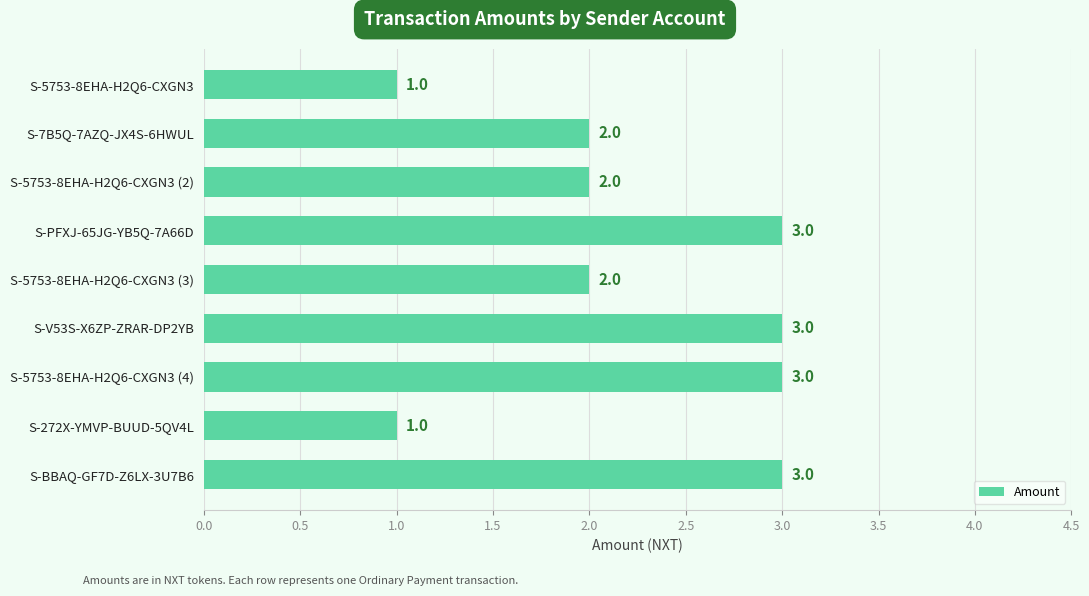

What is the ratio of the value at S-5753-8EHA-H2Q6-CXGN3 (2) to the value at S-5753-8EHA-H2Q6-CXGN3 (3)?

1.0